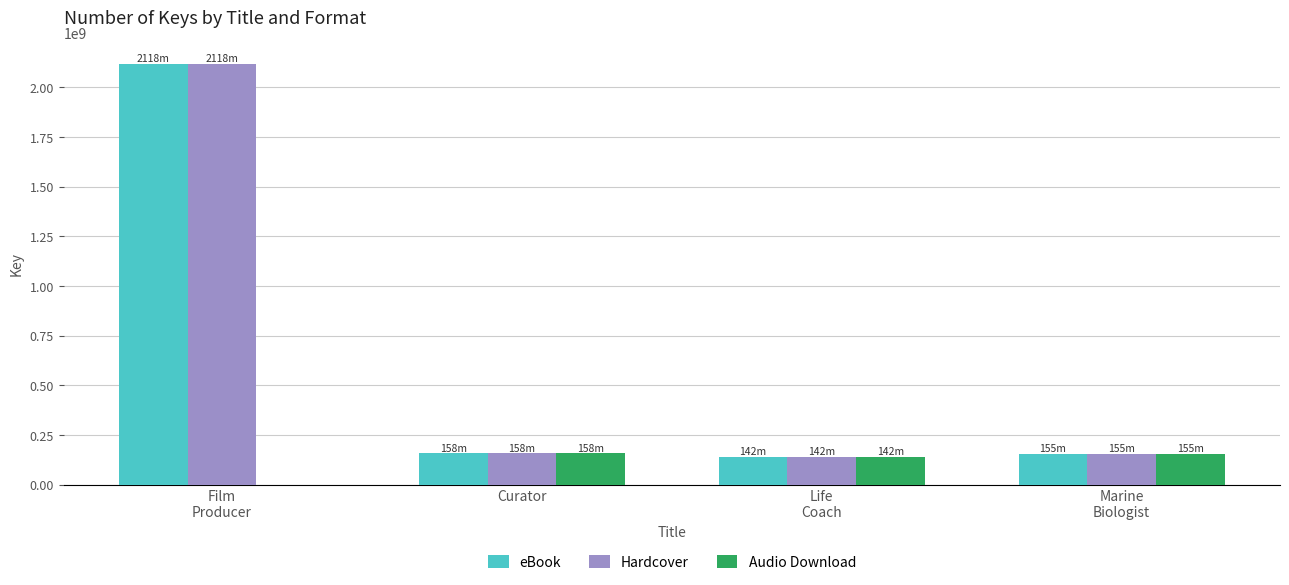

Count the number of data series in this chart.

3